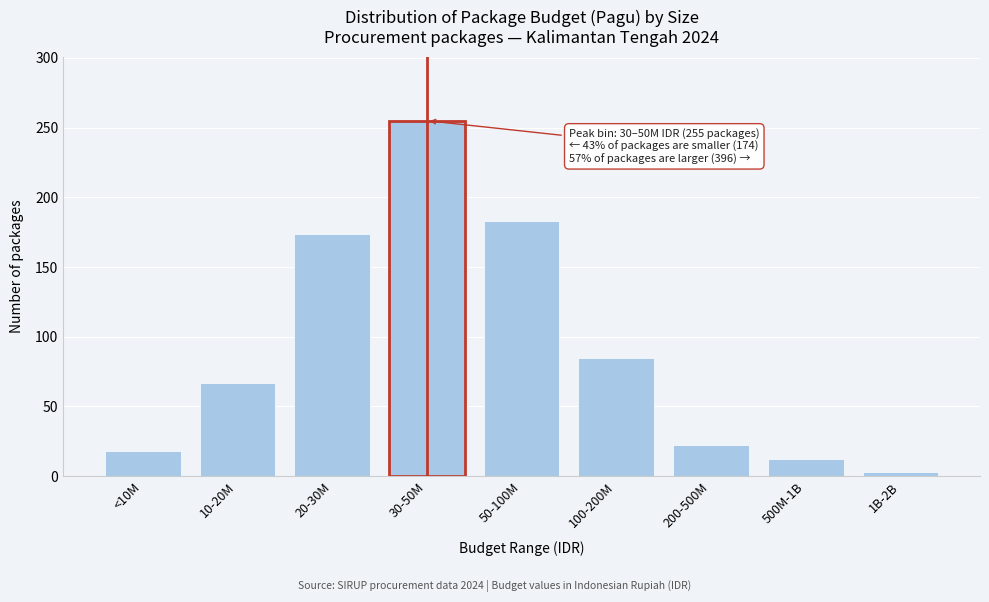

Reading right to left, list all the values displayed in this chart.

3	12	22	85	183	255	174	67	18